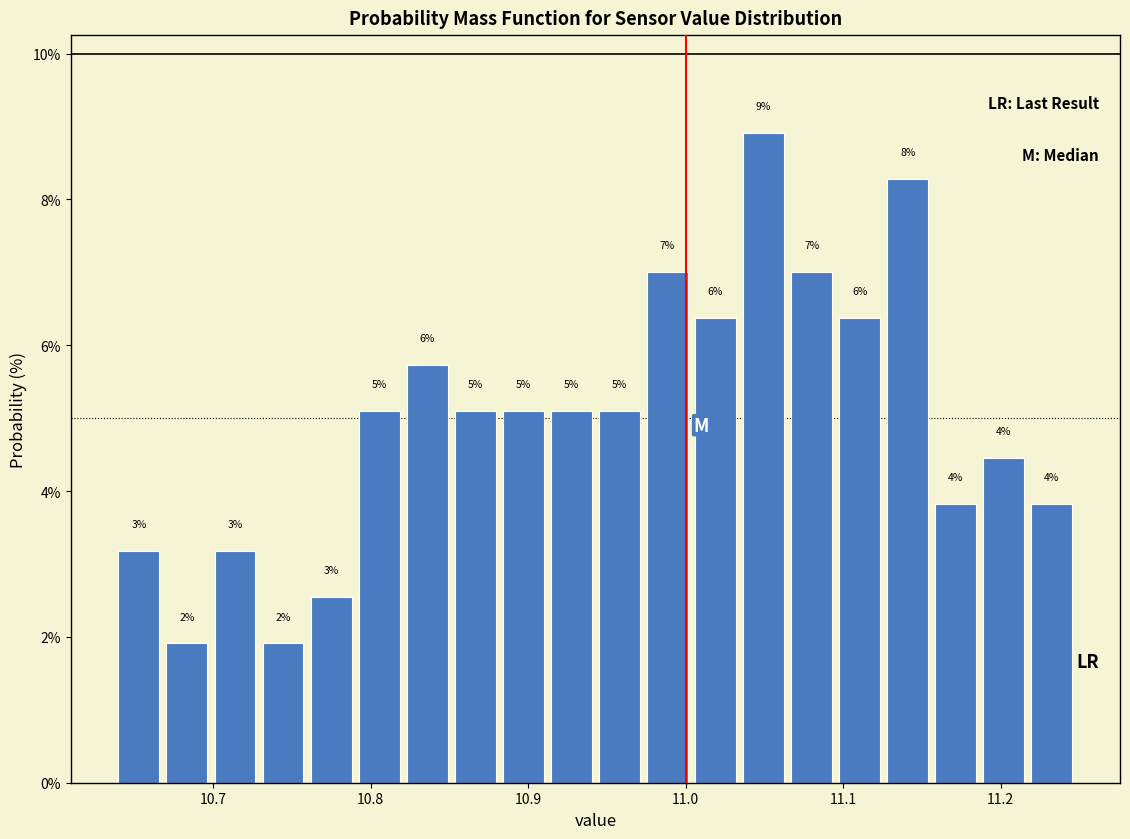

Around what value on the x-axis is the tallest bar? Give the approximate position of its centre, as read against the axis.

11.05